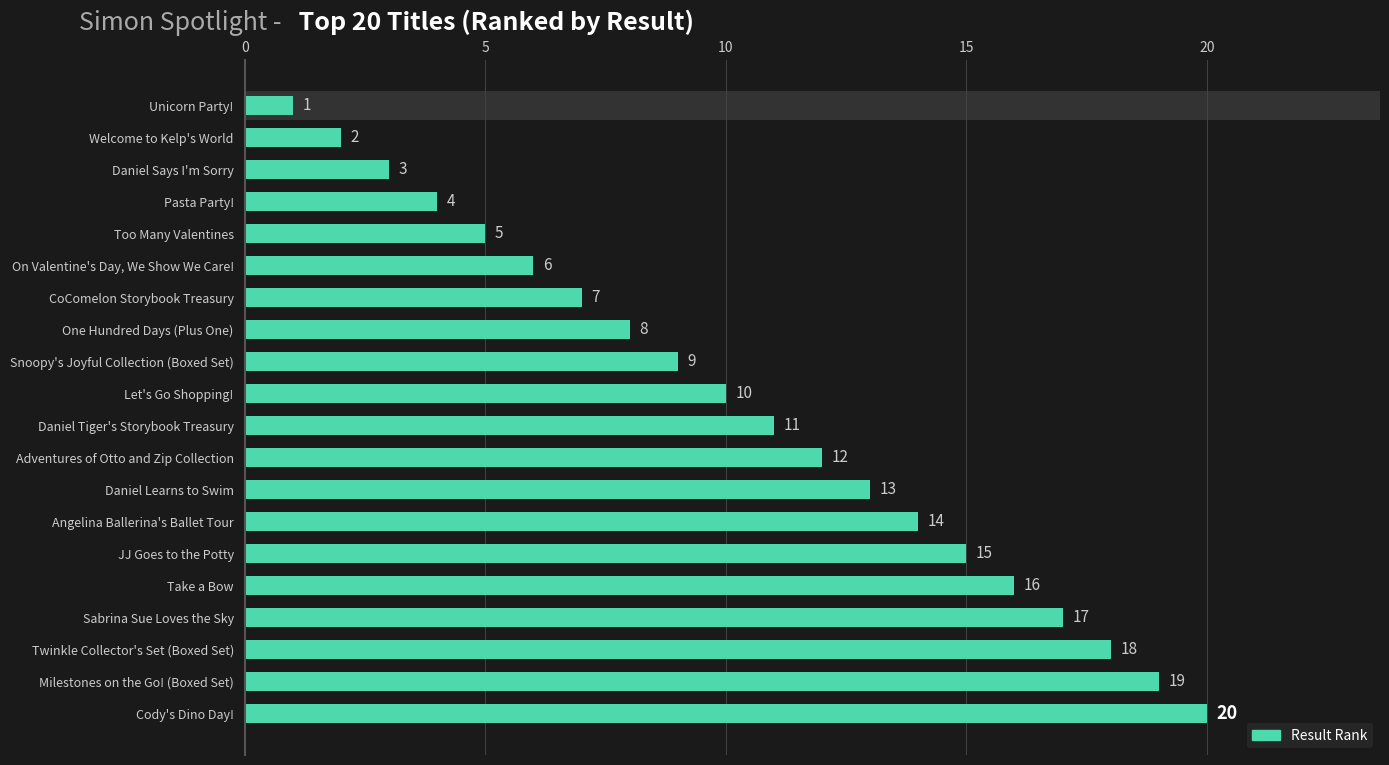

List the labels in order of value, largest first.

Cody's Dino Day!, Milestones on the Go! (Boxed Set), Twinkle Collector's Set (Boxed Set), Sabrina Sue Loves the Sky, Take a Bow, JJ Goes to the Potty, Angelina Ballerina's Ballet Tour, Daniel Learns to Swim, Adventures of Otto and Zip Collection, Daniel Tiger's Storybook Treasury, Let's Go Shopping!, Snoopy's Joyful Collection (Boxed Set), One Hundred Days (Plus One), CoComelon Storybook Treasury, On Valentine's Day, We Show We Care!, Too Many Valentines, Pasta Party!, Daniel Says I'm Sorry, Welcome to Kelp's World, Unicorn Party!